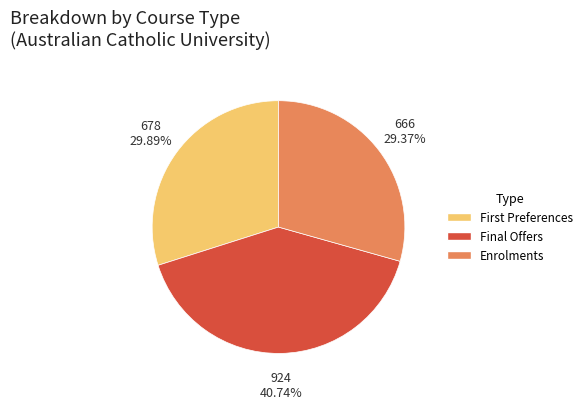

Which slice is the largest?

Final Offers